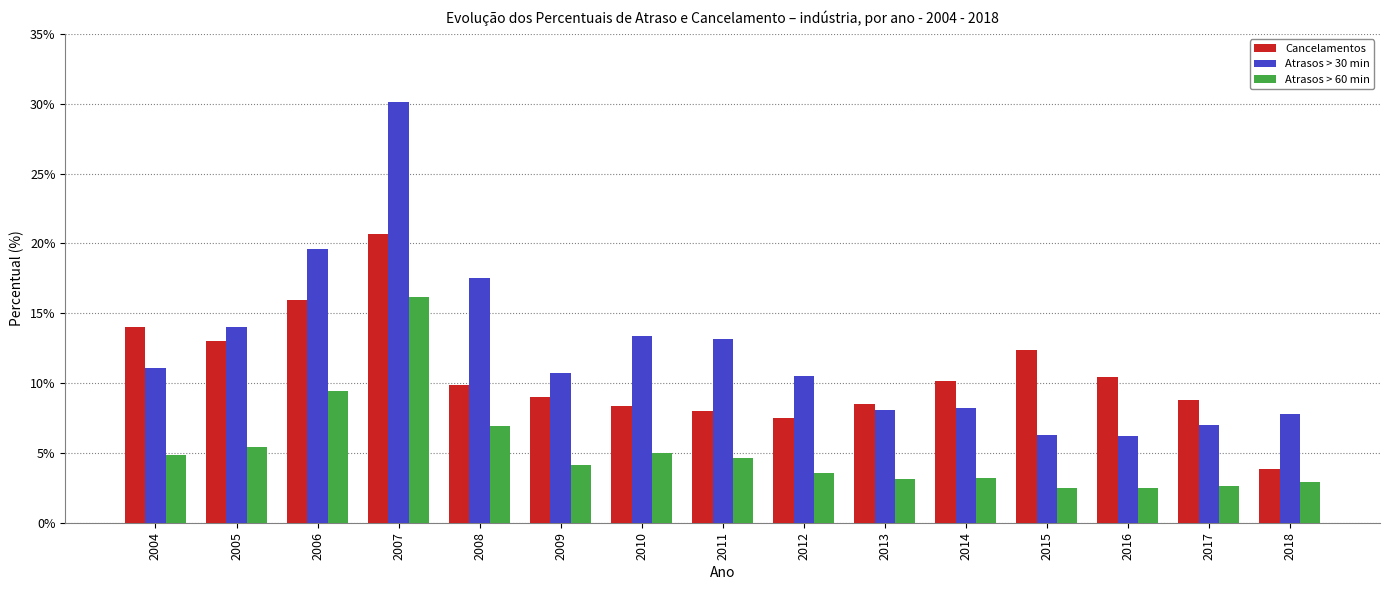

Between 2008 and 2010, which series saw the biggest shift?

Atrasos > 30 min